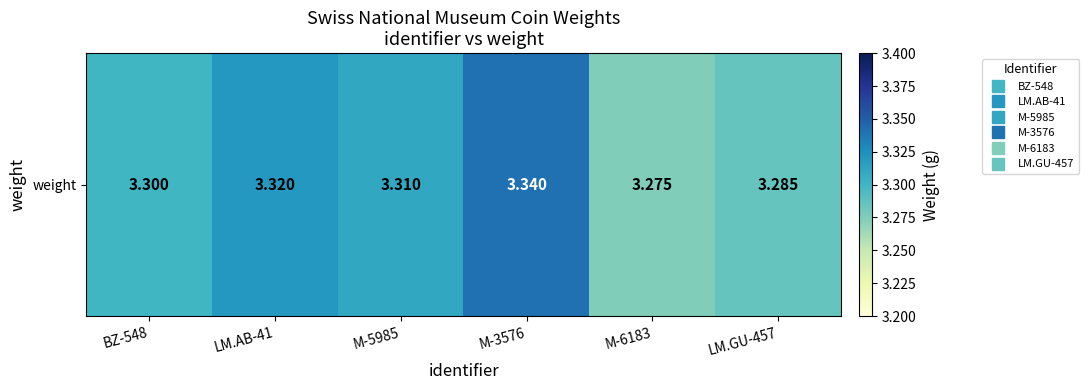

What is the smallest value displayed?

3.3